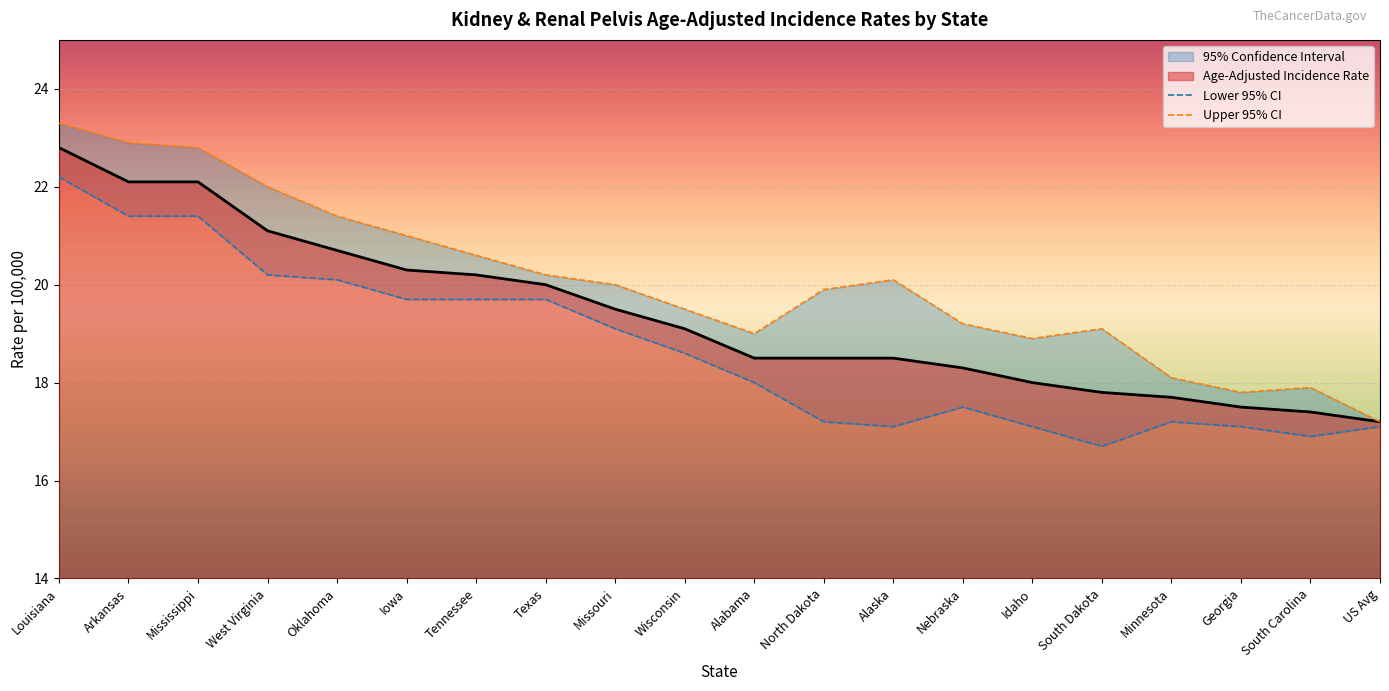

What is the difference between the maximum and minimum values in the Age-Adjusted Incidence Rate series?

5.6